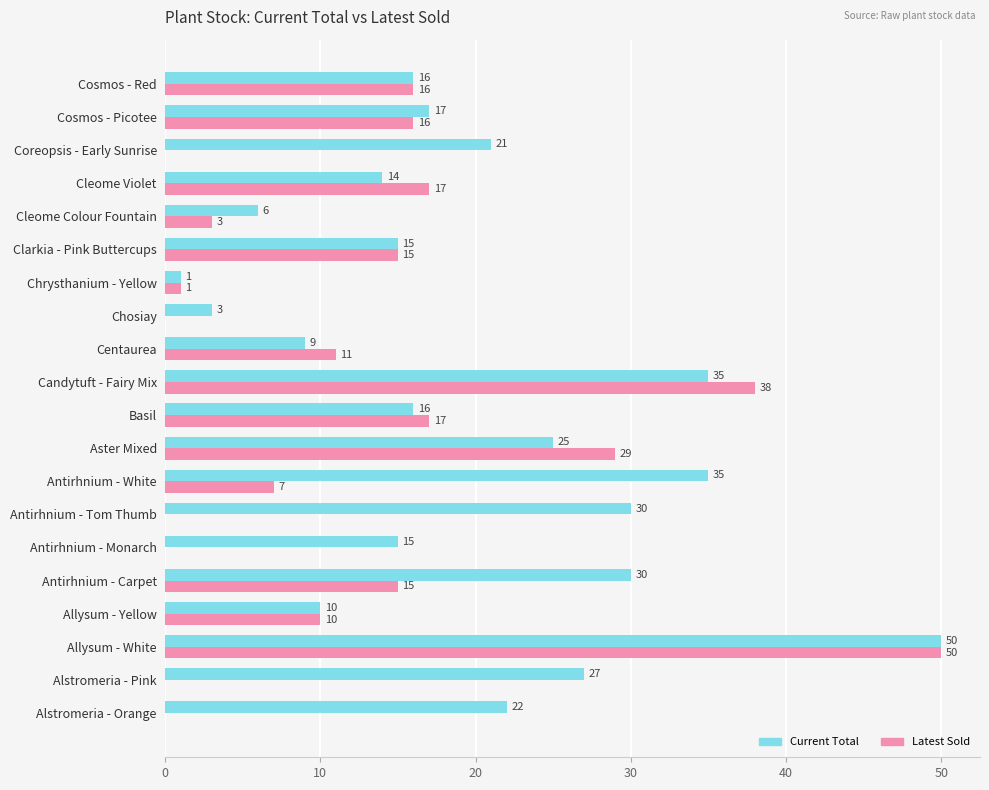

What is the maximum value for Current Total?

50